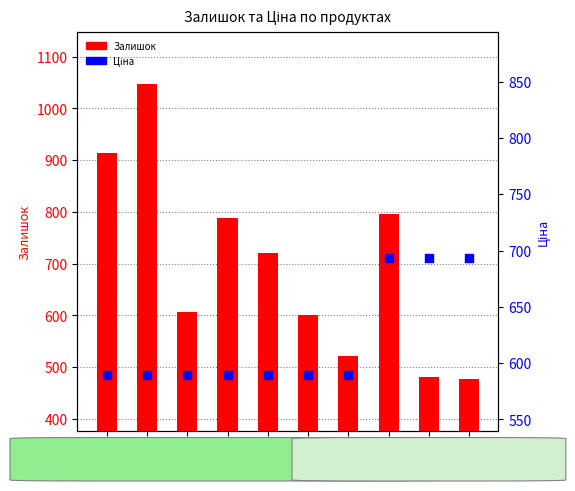

Which series contains the highest Y value?

Залишок